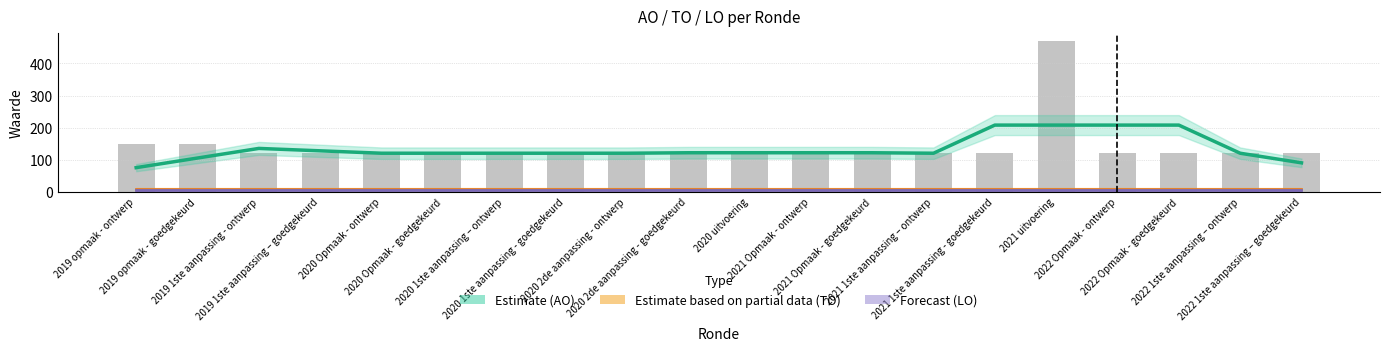

What position from the left is 2020 uitvoering?

11